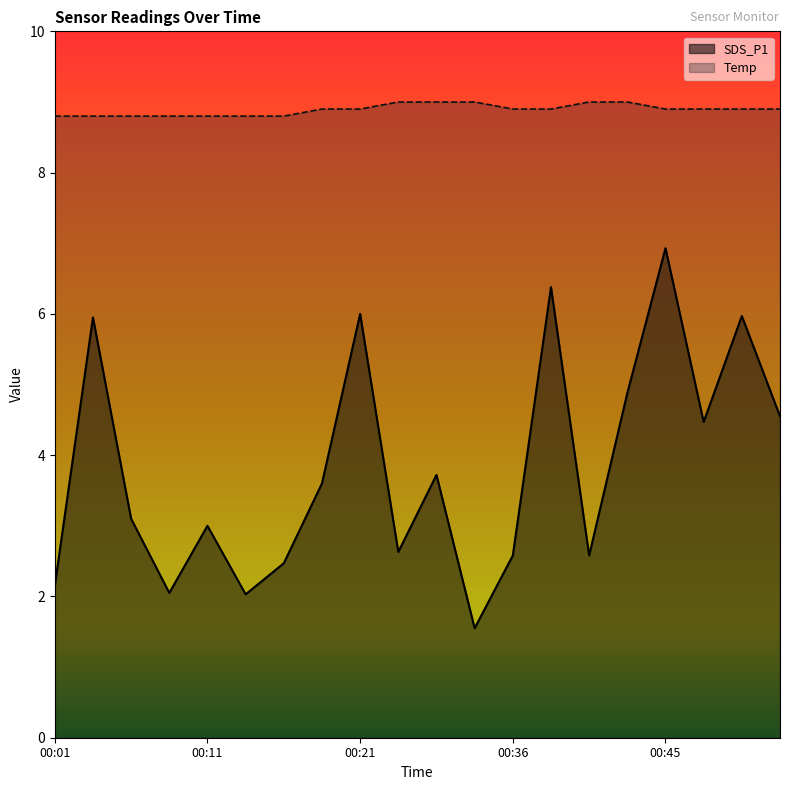

True or false: SDS_P1 and Temp intersect in this chart.

False